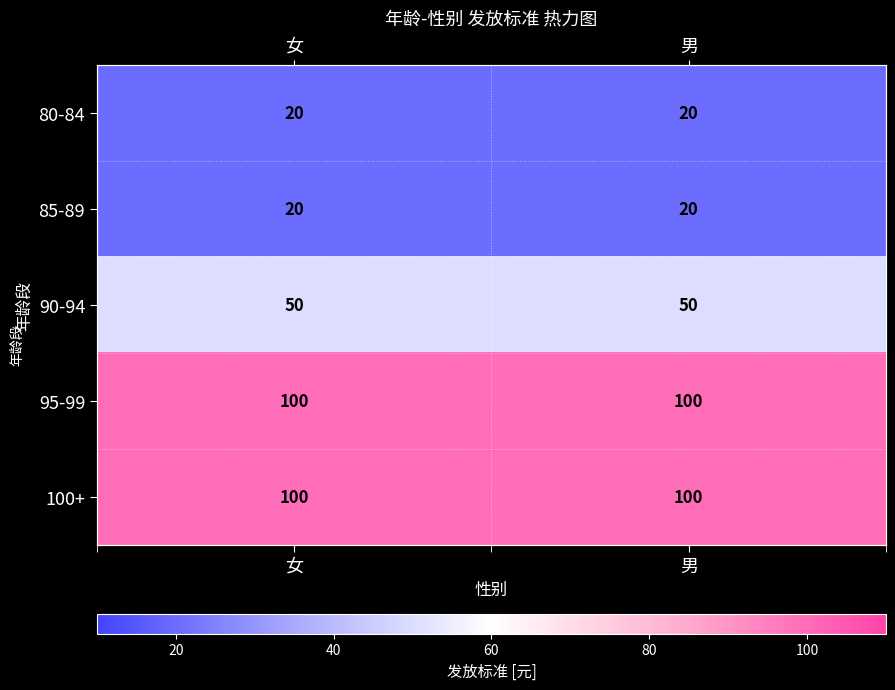

How many categories are shown in the chart?

2